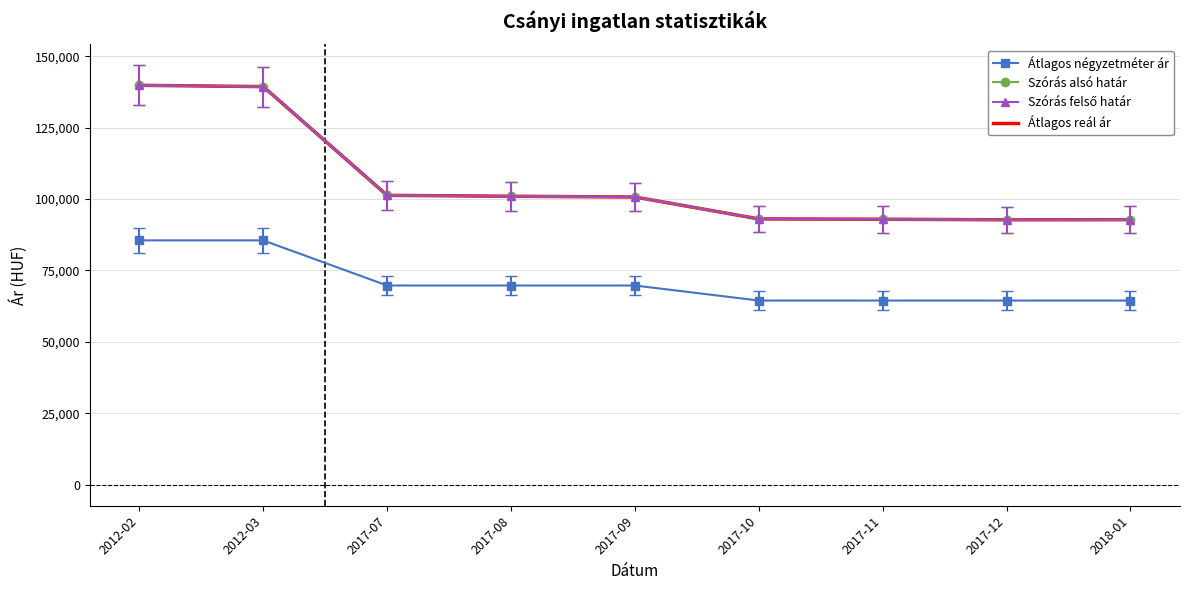

Is it true that Szórás alsó határ equals 244189 at 2012-03?

False